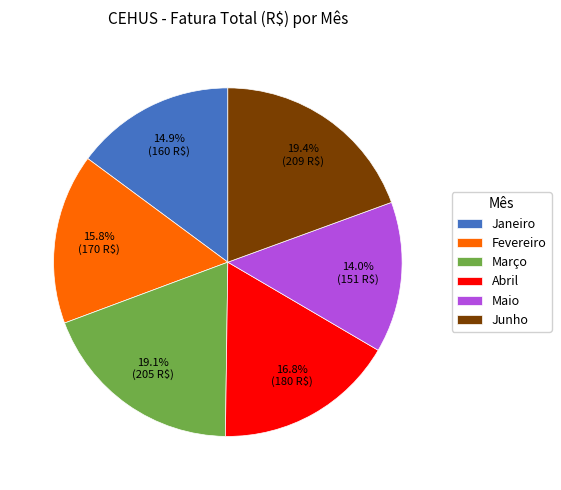

Which slice is the smallest?

Maio